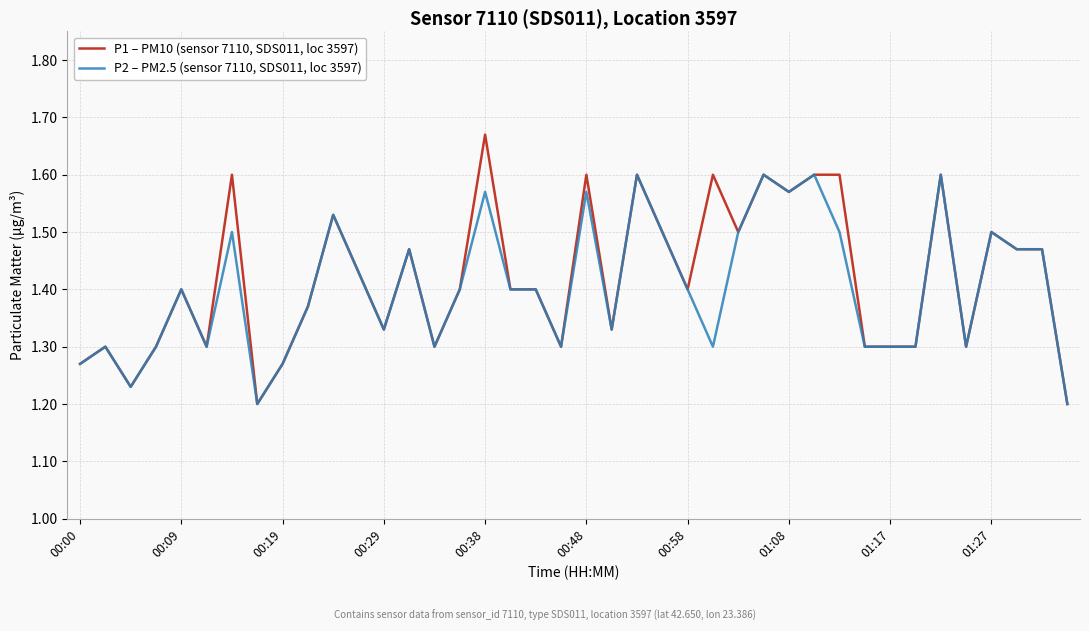

Rank the series by their average value, from highest to lowest.

P1 – PM10 (sensor 7110, SDS011, loc 3597), P2 – PM2.5 (sensor 7110, SDS011, loc 3597)